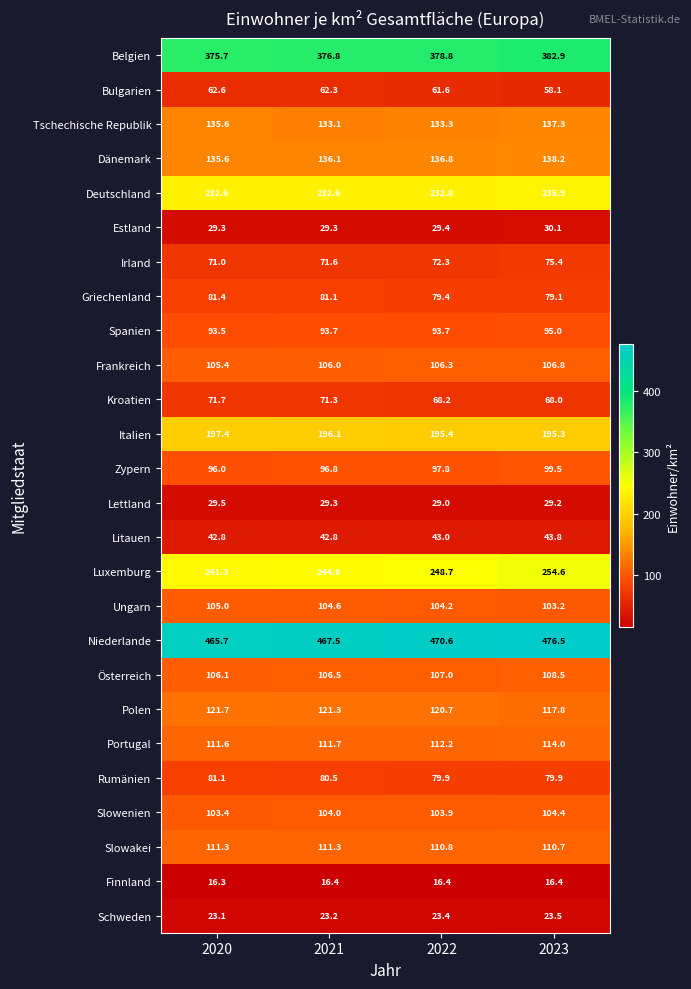

What is the difference between the second highest and minimum values in the Zypern series?

1.8